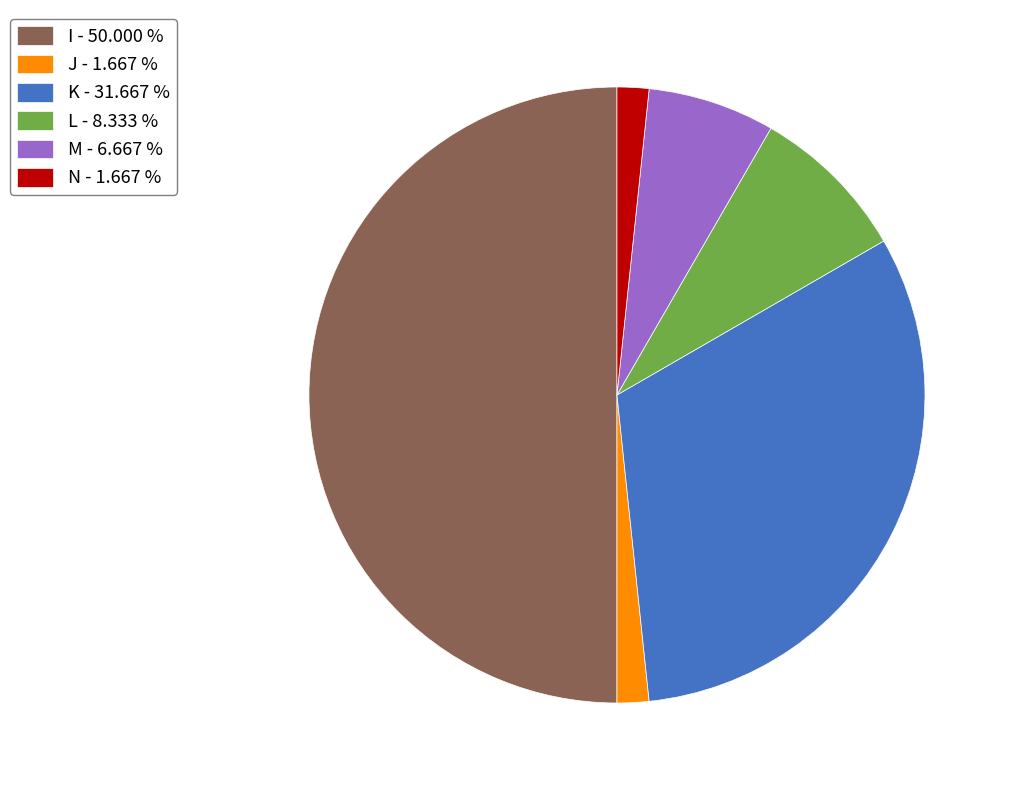

Does K - 31.667 % represent more than half of the total?

No